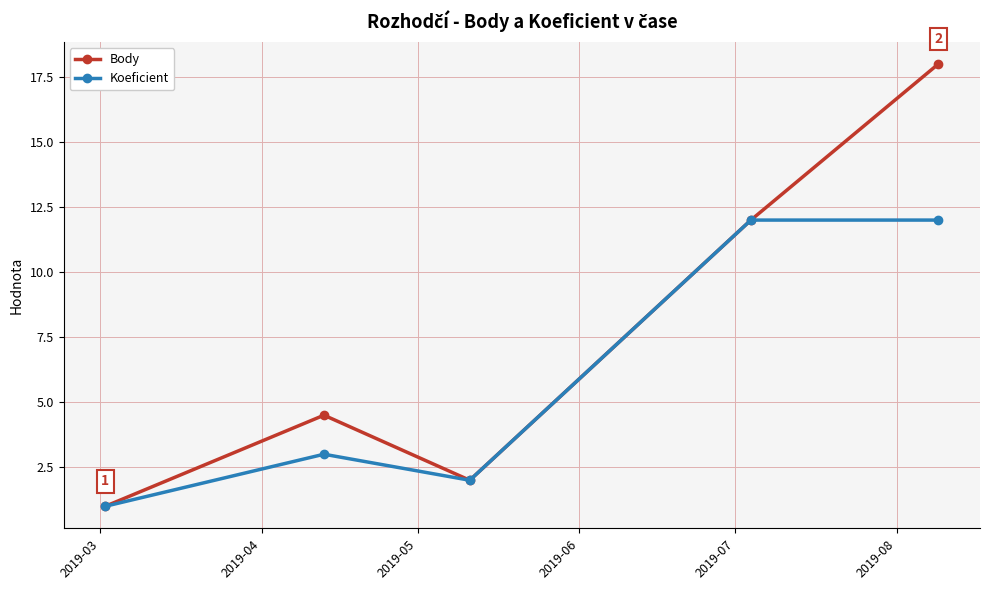

How many data points in Body are above 4?

3